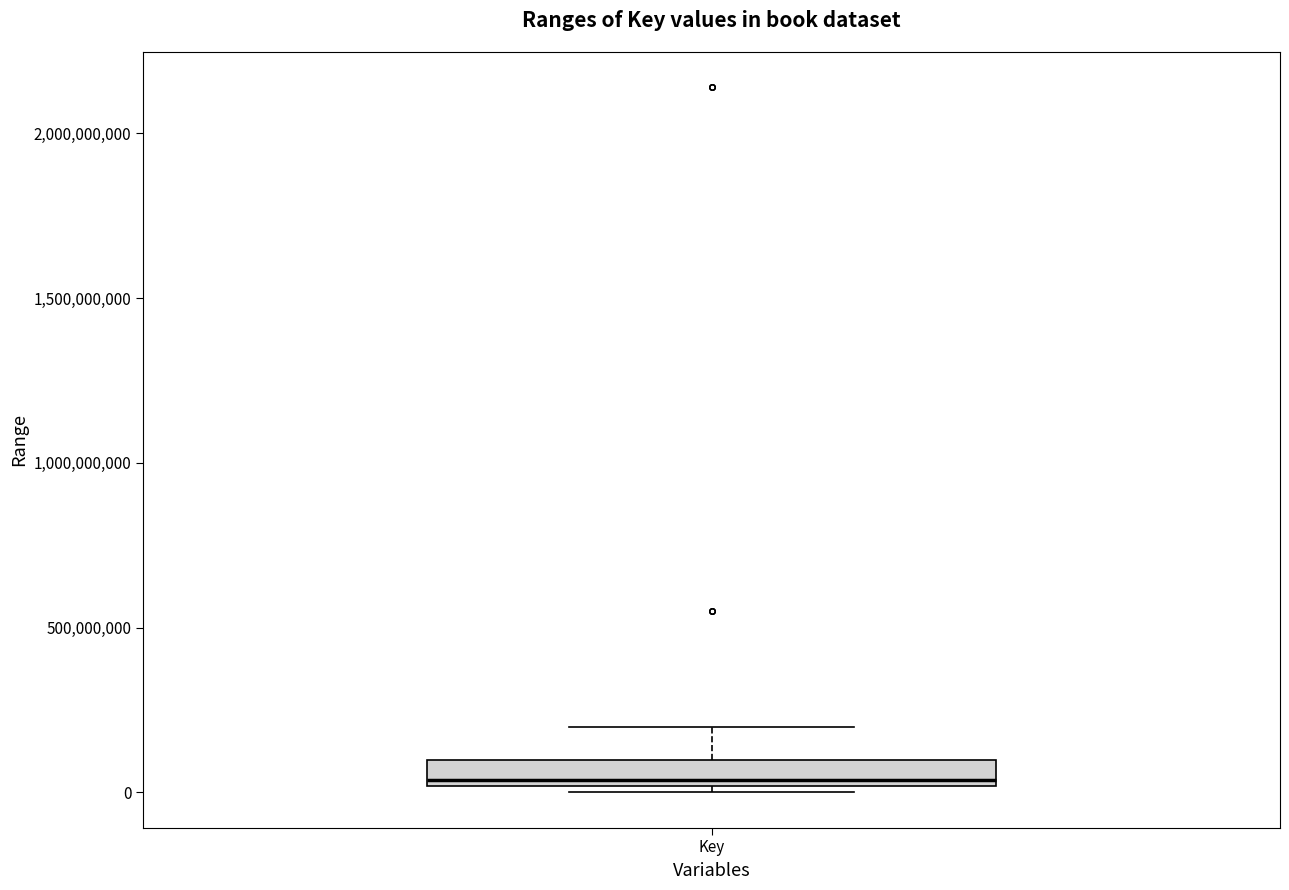

Where is the lower edge of the box for Key on the y-axis? The values are not printed on the chart, so give them approximately, as read against the axis.

0